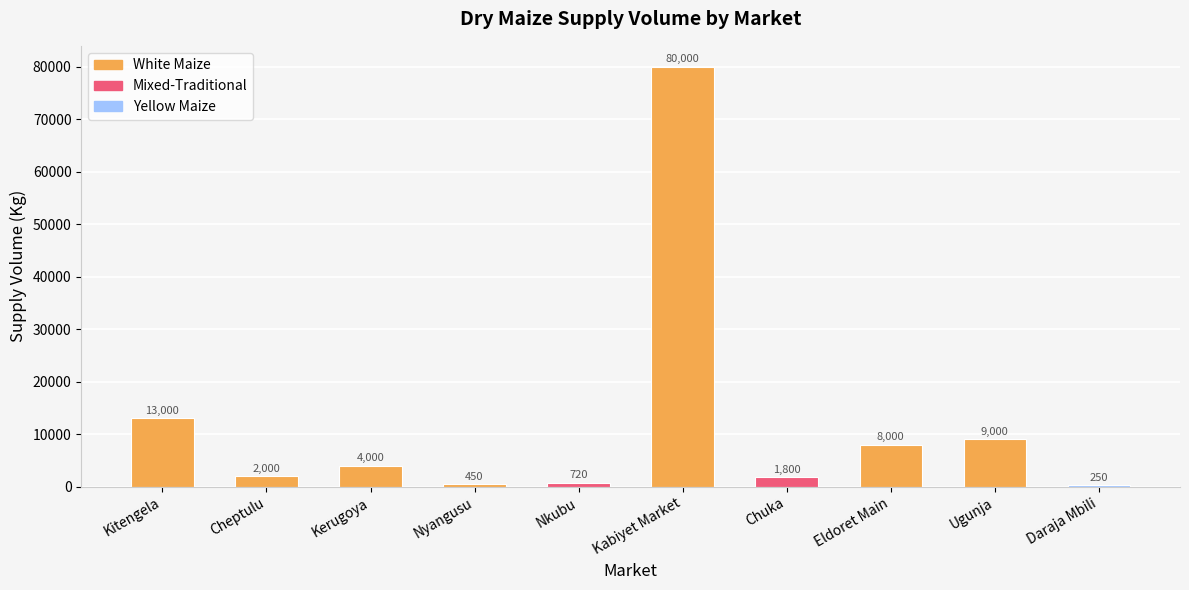

What is the sum of all values?

119220